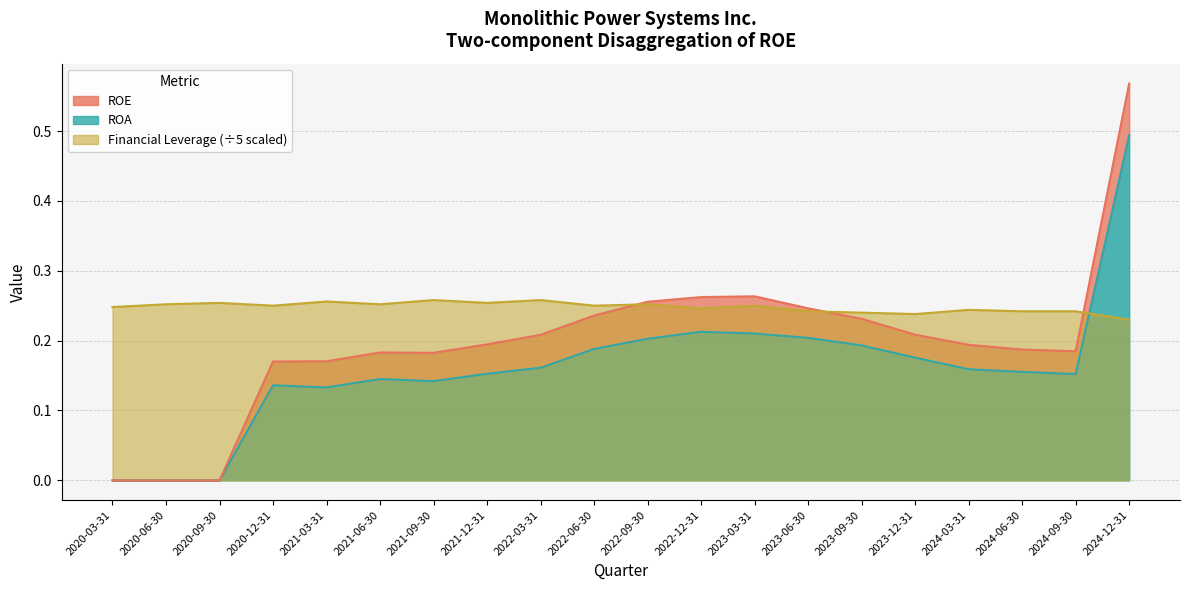

Where is the first local maximum for ROE?

2021-06-30